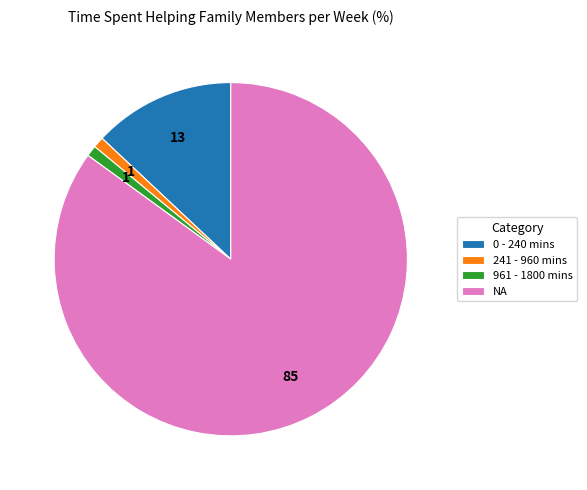

True or false: NA accounts for 75% of the total.

False